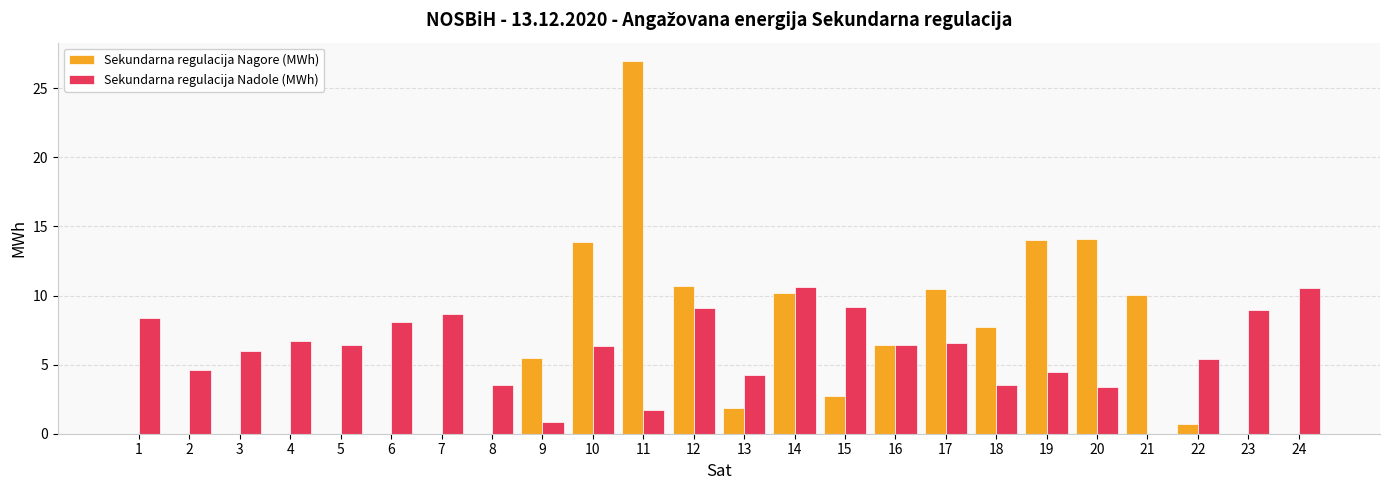

At which category does the chart reach its peak across all series?

11